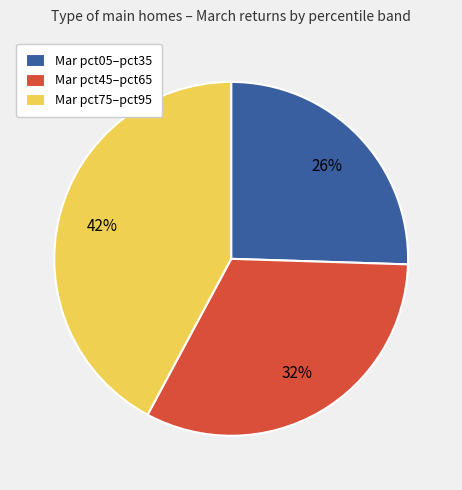

Is there any slice that represents more than half of the pie?

No